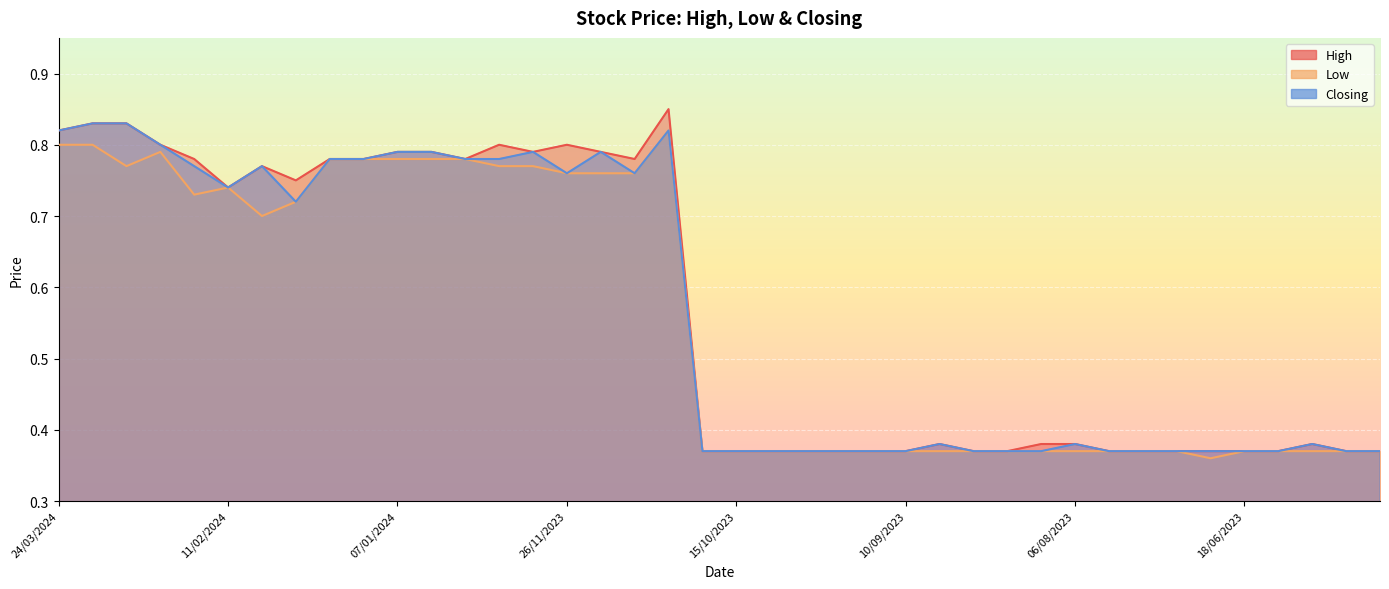

In High, how many points are lower than both neighbors (excluding endpoints)?

5